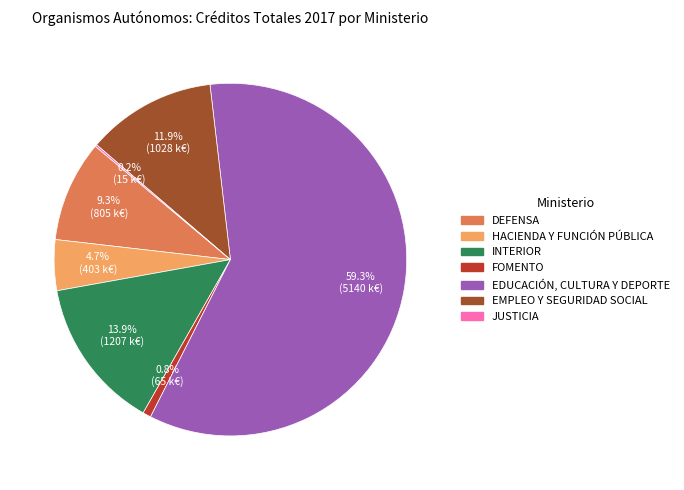

What is the largest slice in the pie chart?

EDUCACIÓN, CULTURA Y DEPORTE